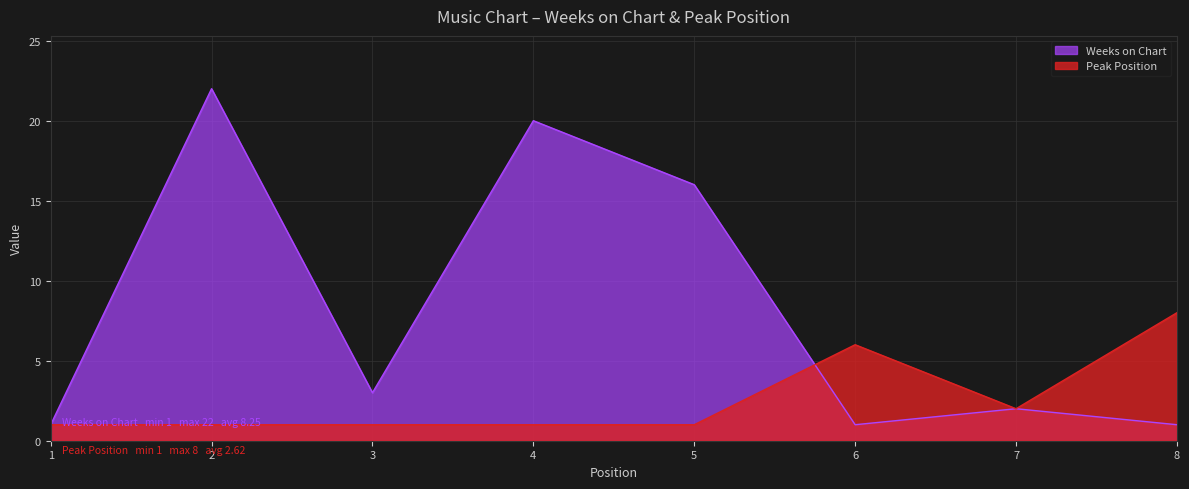

True or false: Weeks on Chart has a value of 5 at 4.

False